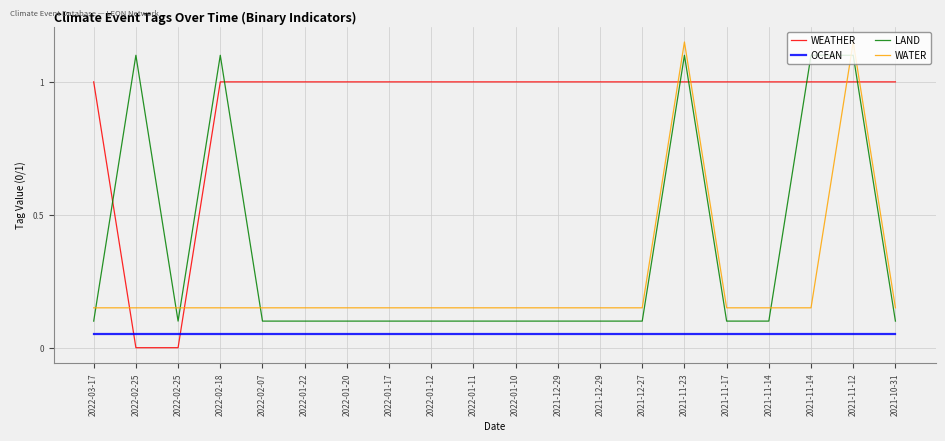

At which category does WATER reach its first local peak?

2021-11-23